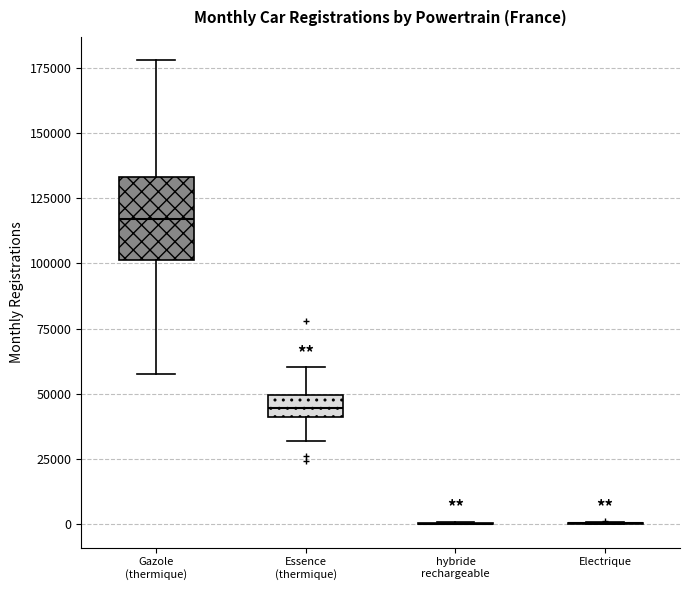

Reading left to right, read every box against the y-axis: the position of its median line, the range the box covers, and the ends of its whiskers. The values are not printed on the chart, so give them approximately, as read against the axis.

Gazole (thermique): median 115000, box 100000 to 135000, whiskers 60000 to 180000
Essence (thermique): median 45000, box 40000 to 50000, whiskers 30000 to 60000
hybride rechargeable: box collapsed to a line at 0, whiskers 0 to 0
Electrique: box collapsed to a line at 0, whiskers 0 to 0